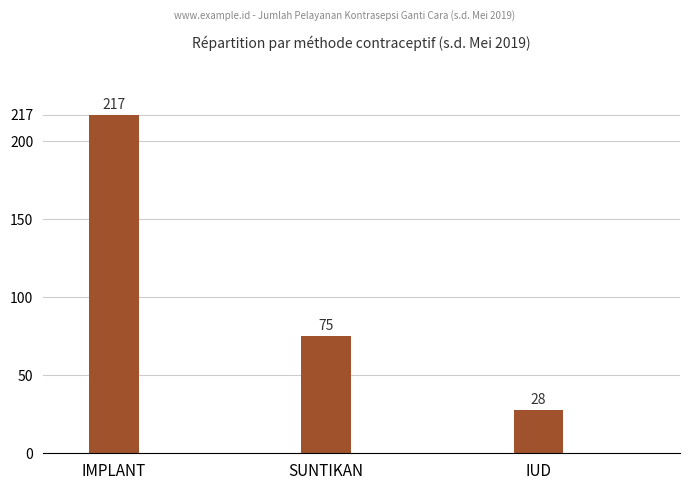

The chart shows a value of 28 at IUD. True or false?

True